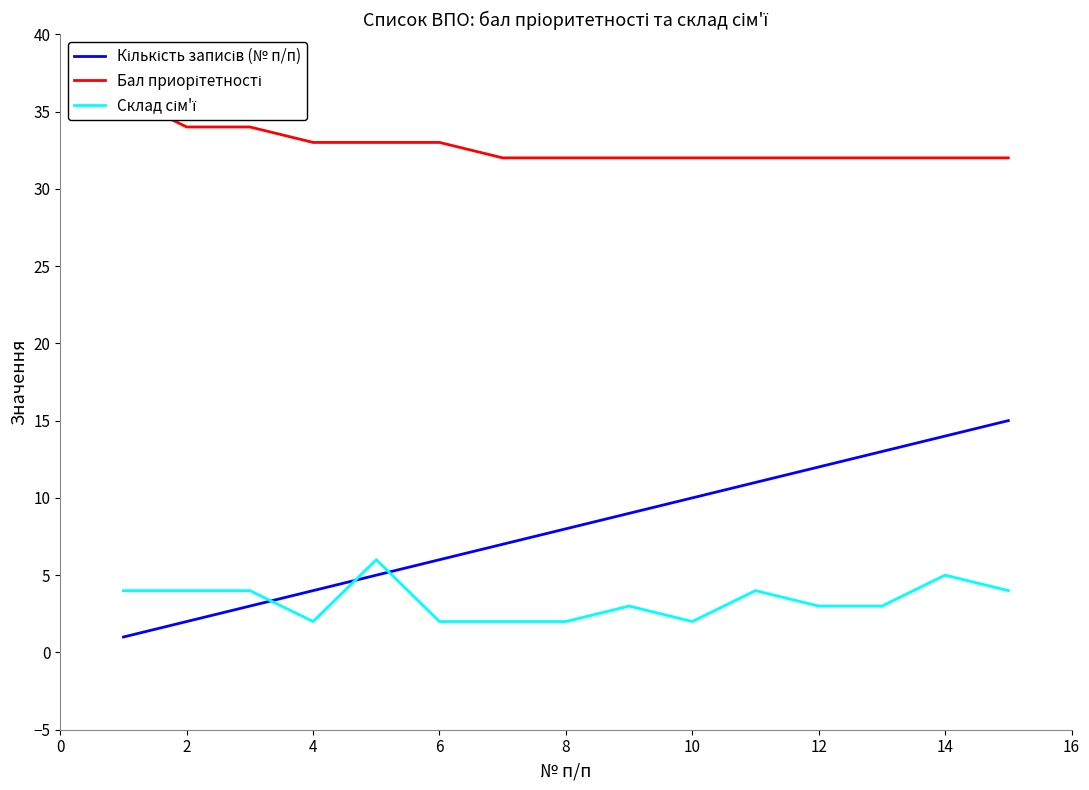

How many series are shown in this chart?

3